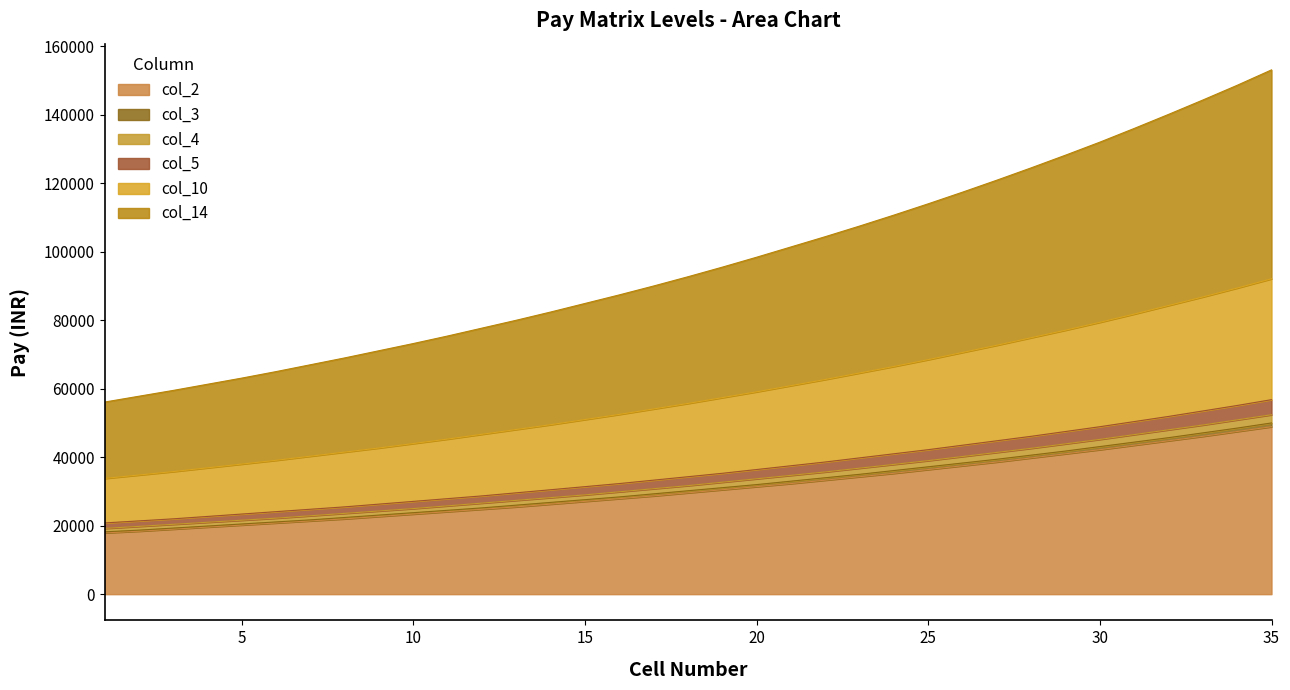

True or false: col_4 has a value of 29900 at 16.

True